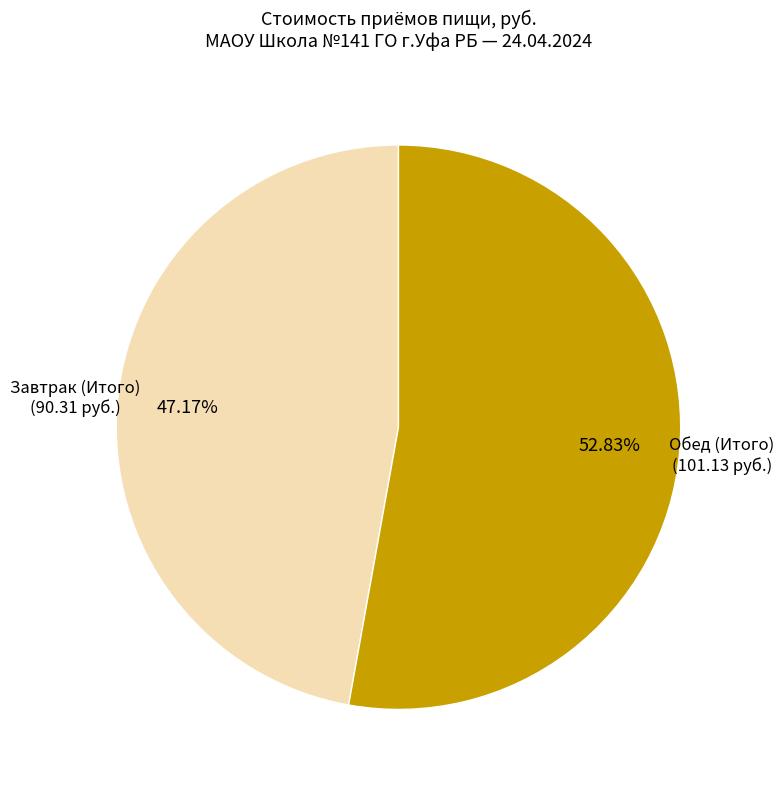

To the nearest percent, what percentage of the pie is Завтрак (Итого)?

47%